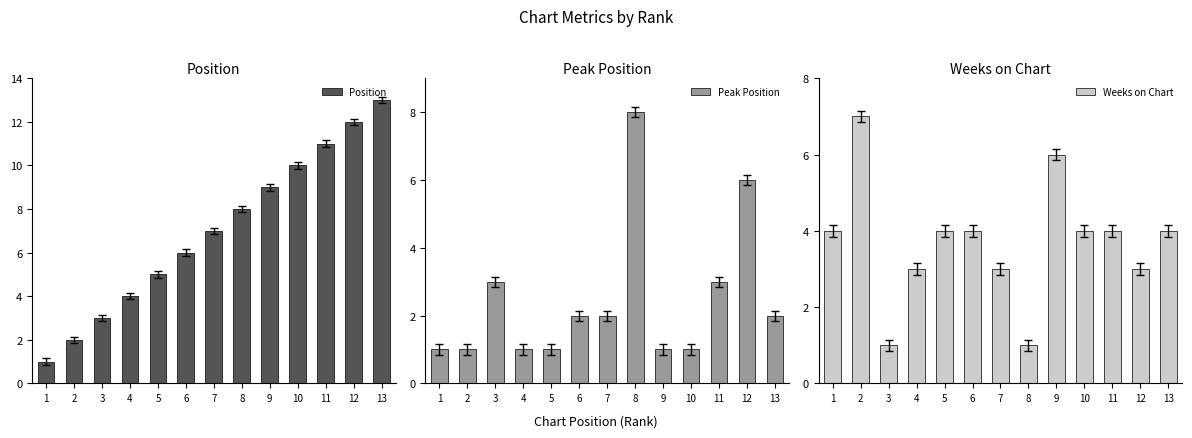

Where is Peak Position nearest to the value 4?

3